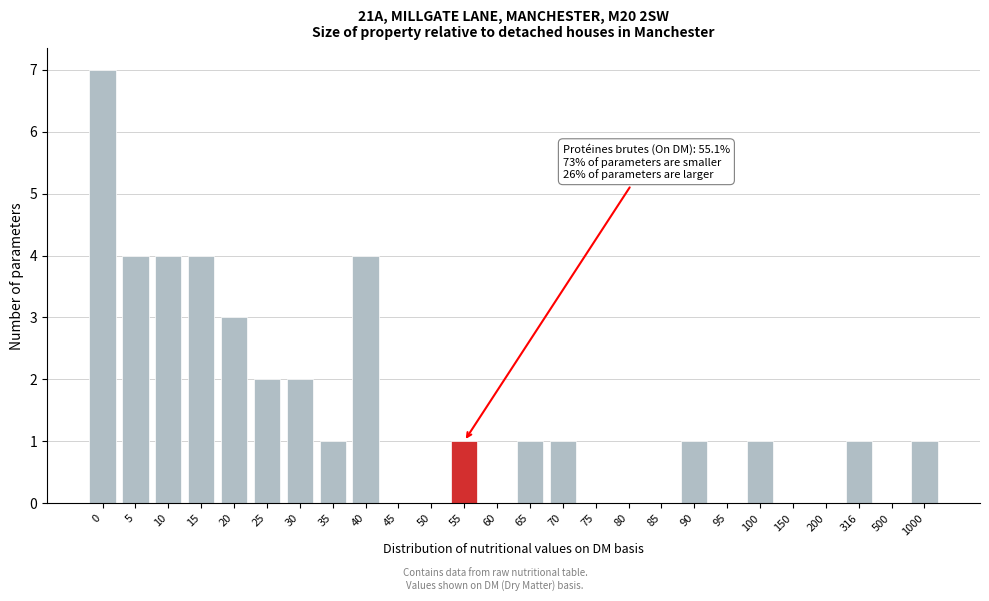

Reading left to right, what are all the values shown in this chart?

0=7	5=4	10=4	15=4	20=3	25=2	30=2	35=1	40=4	45=0	50=0	55=1	60=0	65=1	70=1	75=0	80=0	85=0	90=1	95=0	100=1	150=0	200=0	316=1	500=0	1000=1